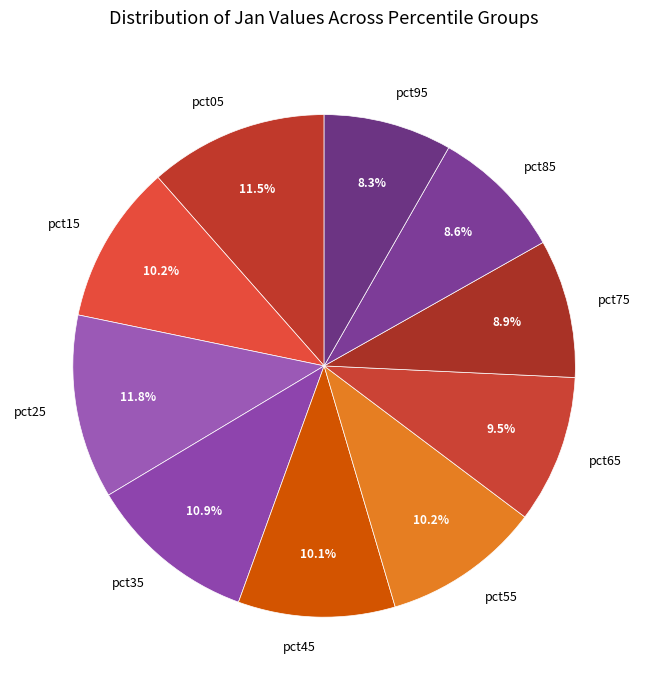

Between pct45 and pct85, which is larger?

pct45